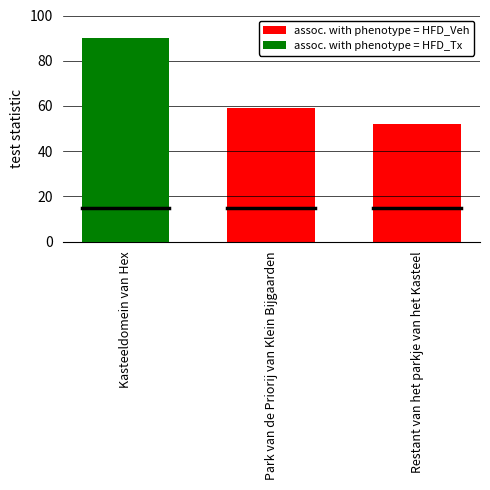

Read the value at Park van de Priorij van Klein Bijgaarden.

59